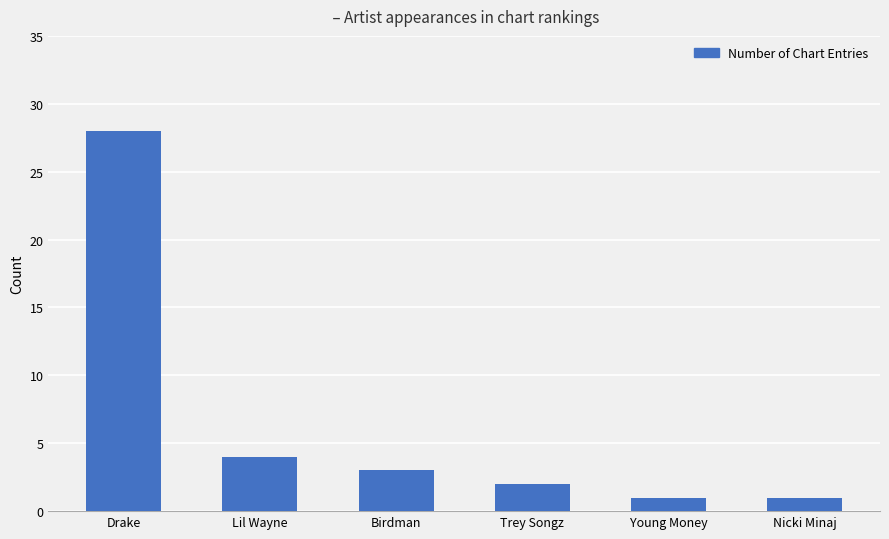

True or false: the data shows 8 at Drake.

False